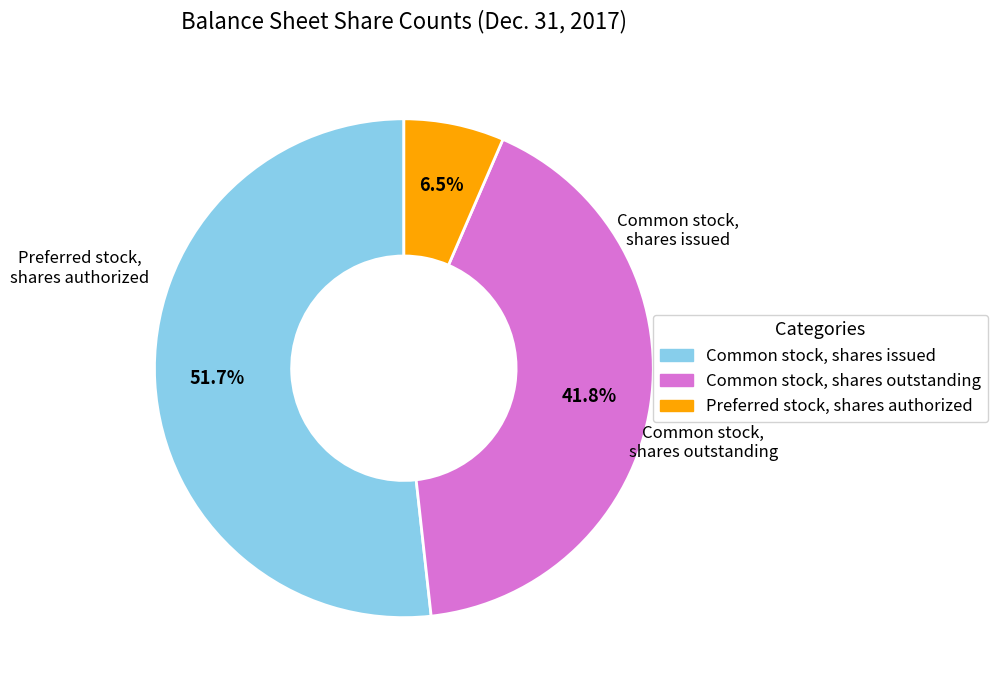

Rank the categories by value from lowest to highest.

Preferred stock, shares authorized, Common stock, shares outstanding, Common stock, shares issued